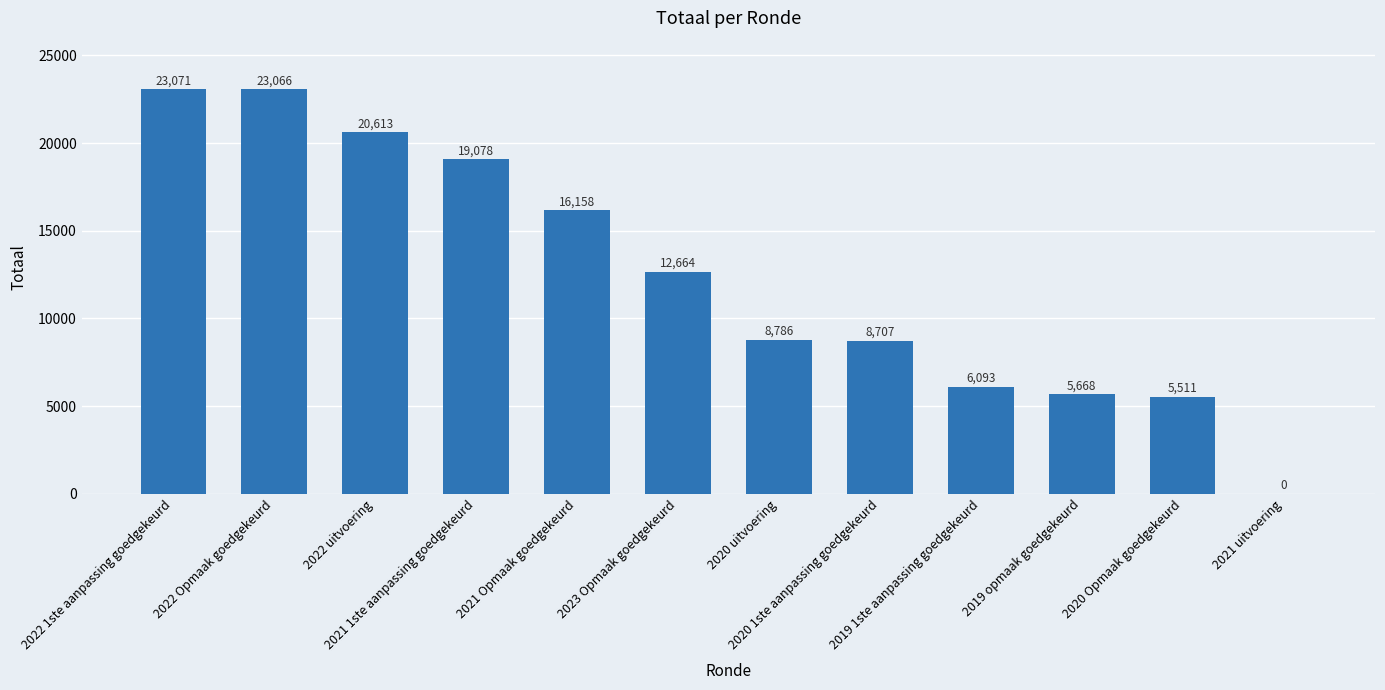

True or false: the data shows 23066 at 2022 Opmaak goedgekeurd.

True